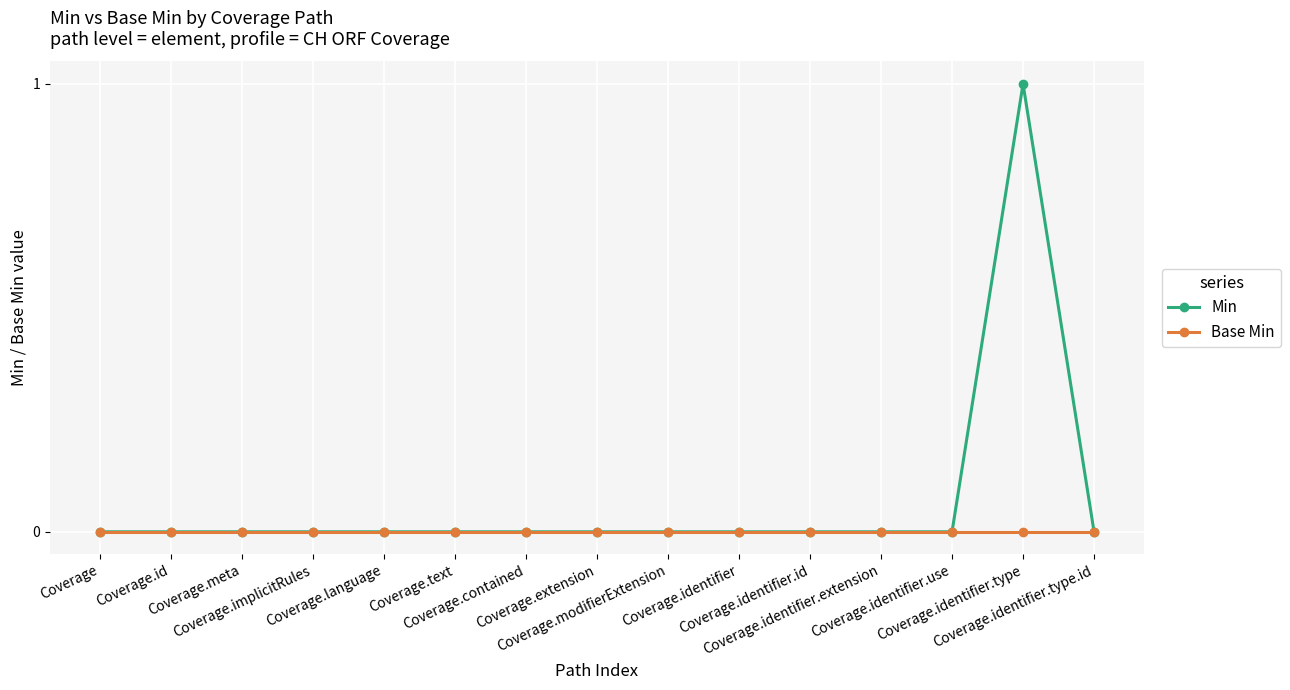

How many lines are shown in the chart?

2